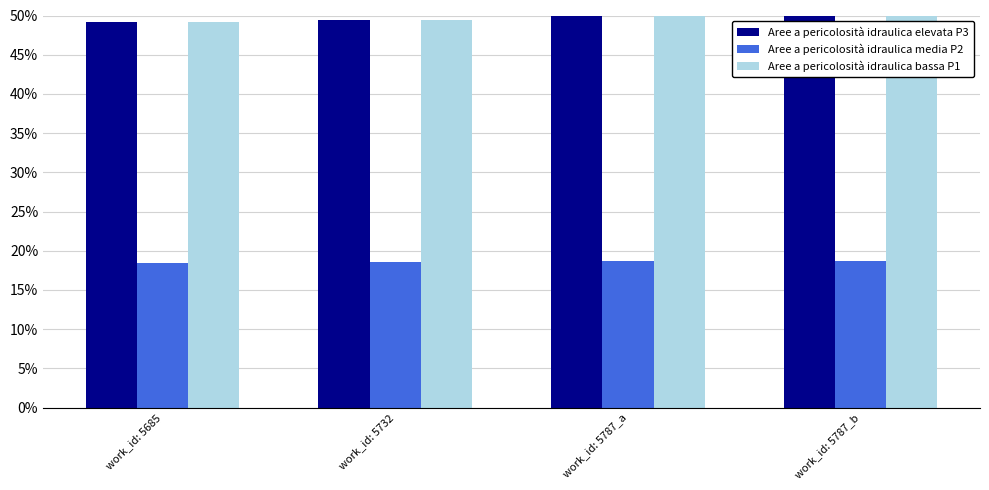

At which category is the sum across all series the highest?

work_id: 5787_b